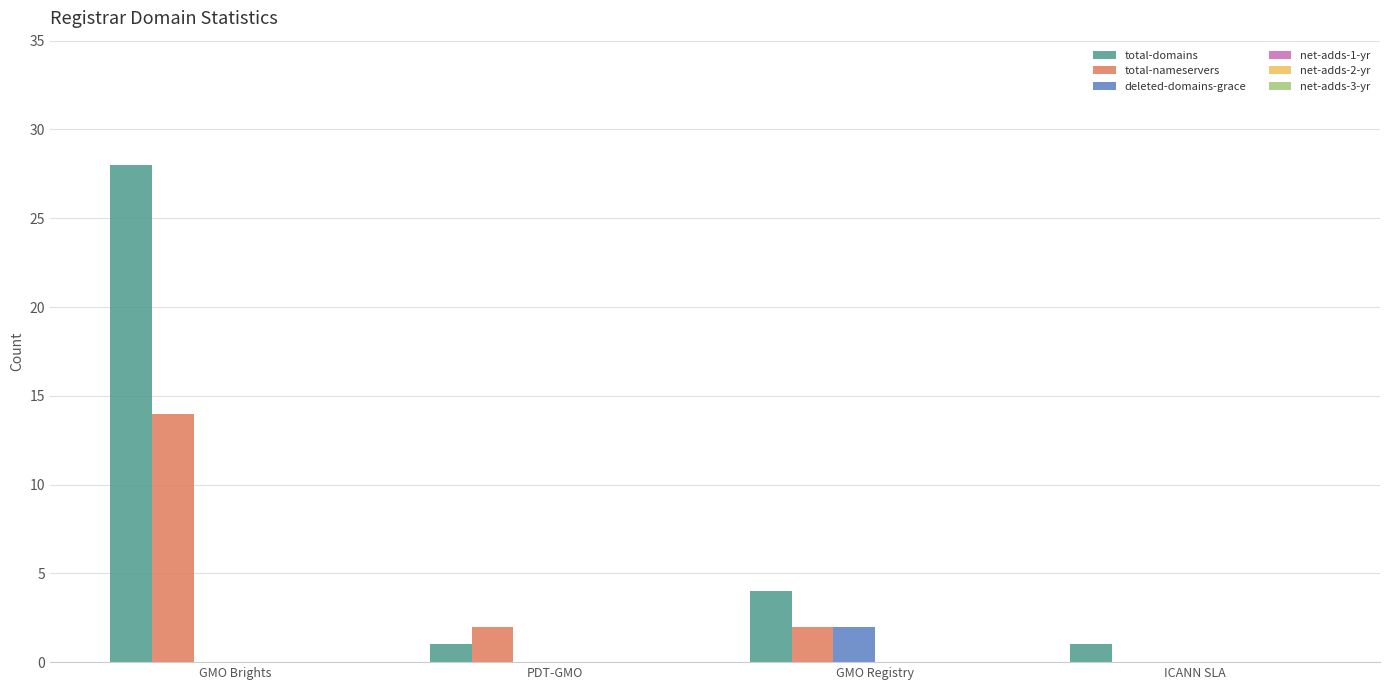

How many distinct data groups are displayed?

3